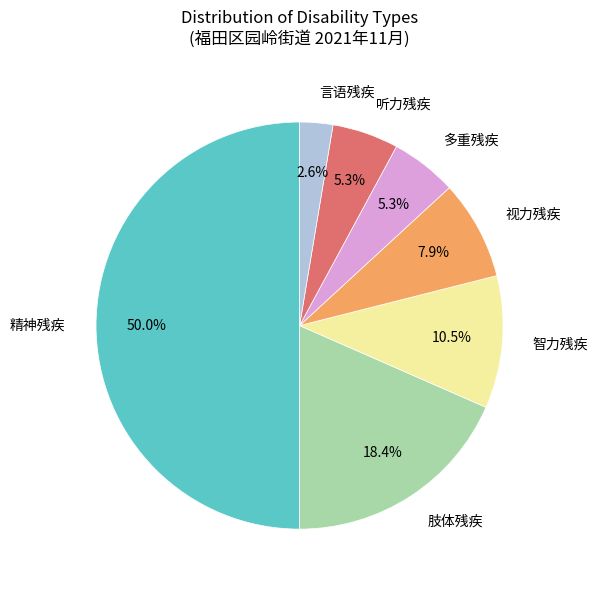

Between 肢体残疾 and 听力残疾, which is larger?

肢体残疾